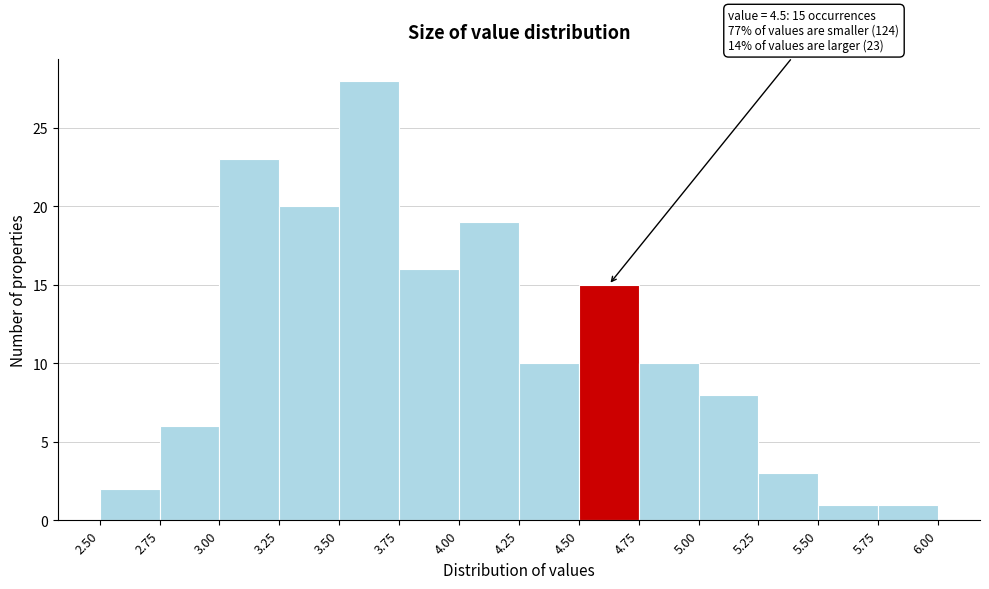

Over which range of the x-axis is the bar tallest?

3.50 to 3.75